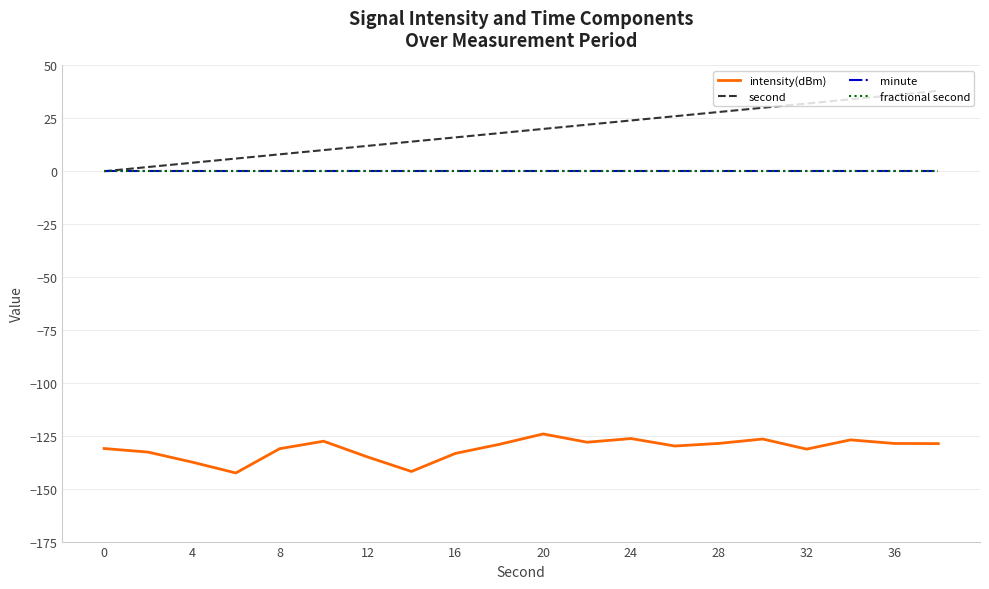

Does the chart display data point markers on the line(s)?

No